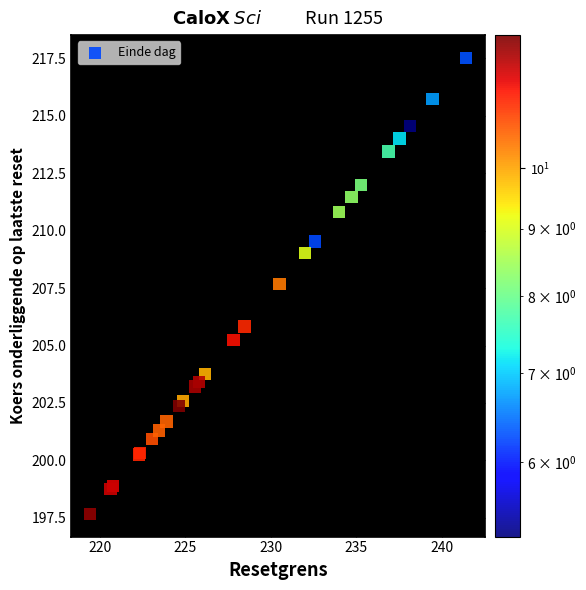

What Y value in the scatter plot is closest to 207?

207.7